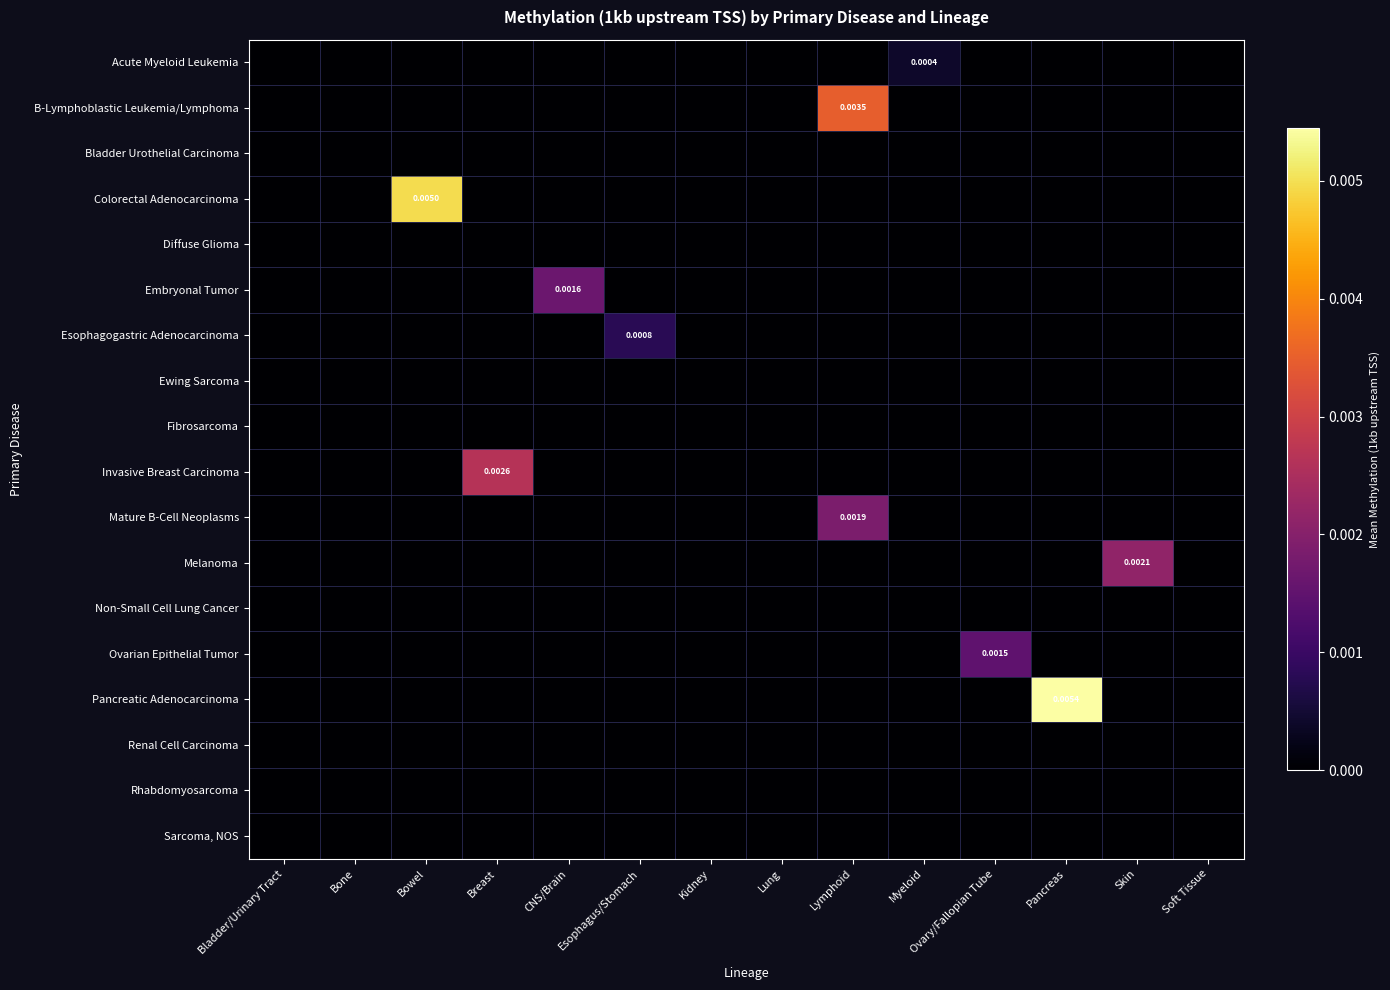

The value of Esophagogastric Adenocarcinoma at Pancreas is 0.0. True or false?

True